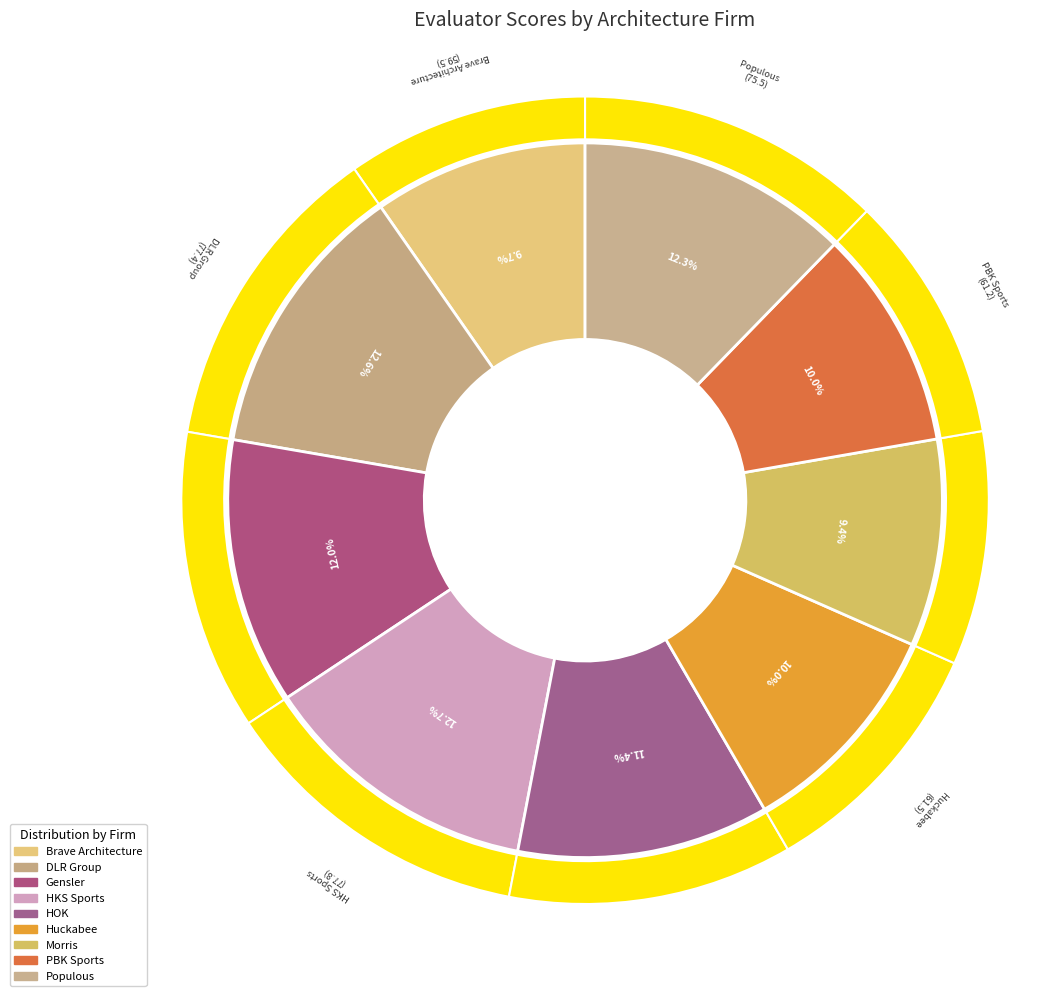

Which has a higher value, HKS Sports or PBK Sports?

HKS Sports